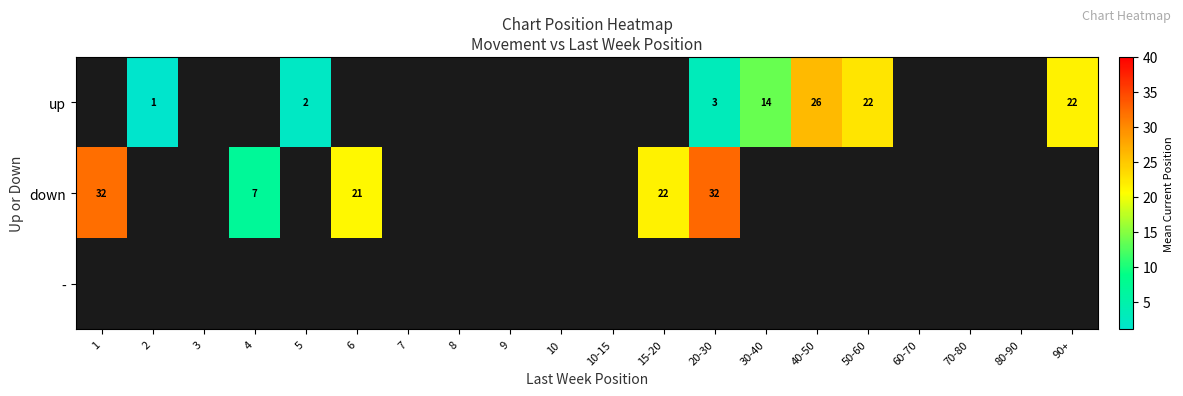

Is it true that up equals 22 at 90+?

True